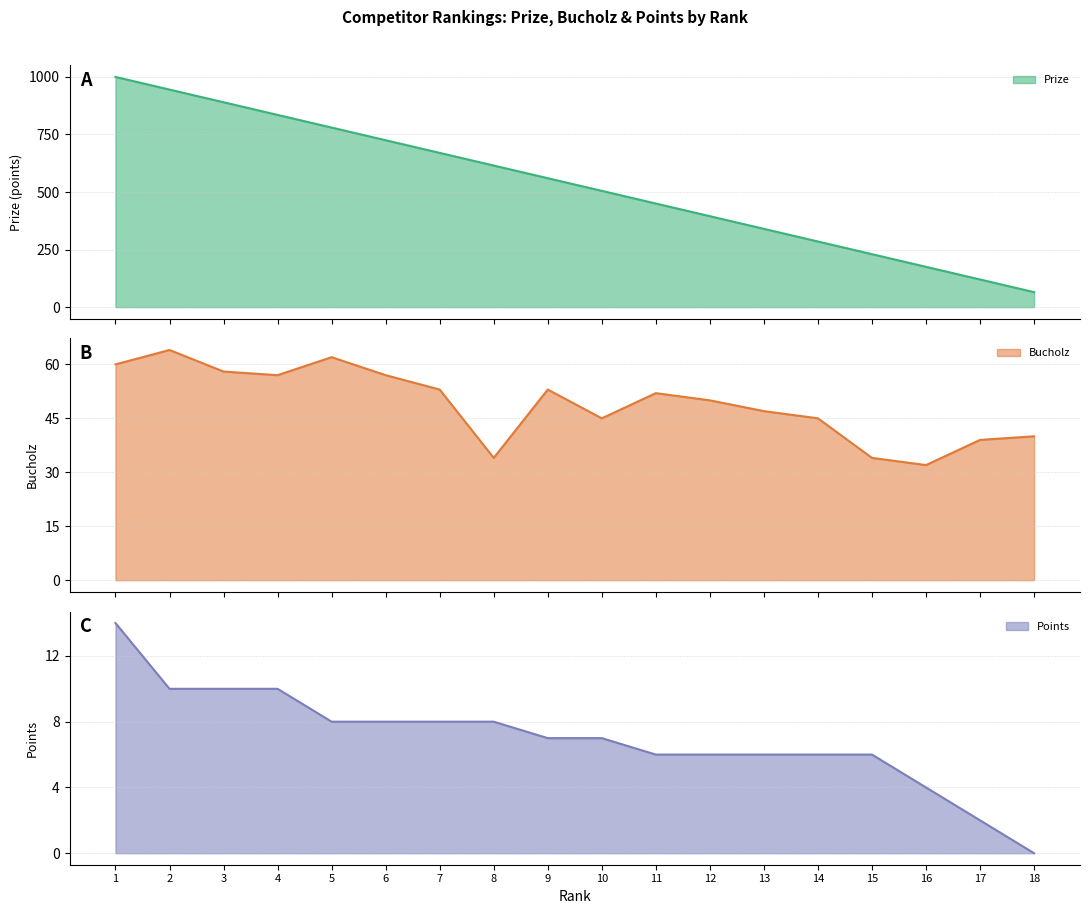

Is the value of Points at 2 greater than the value of Prize at 9?

No